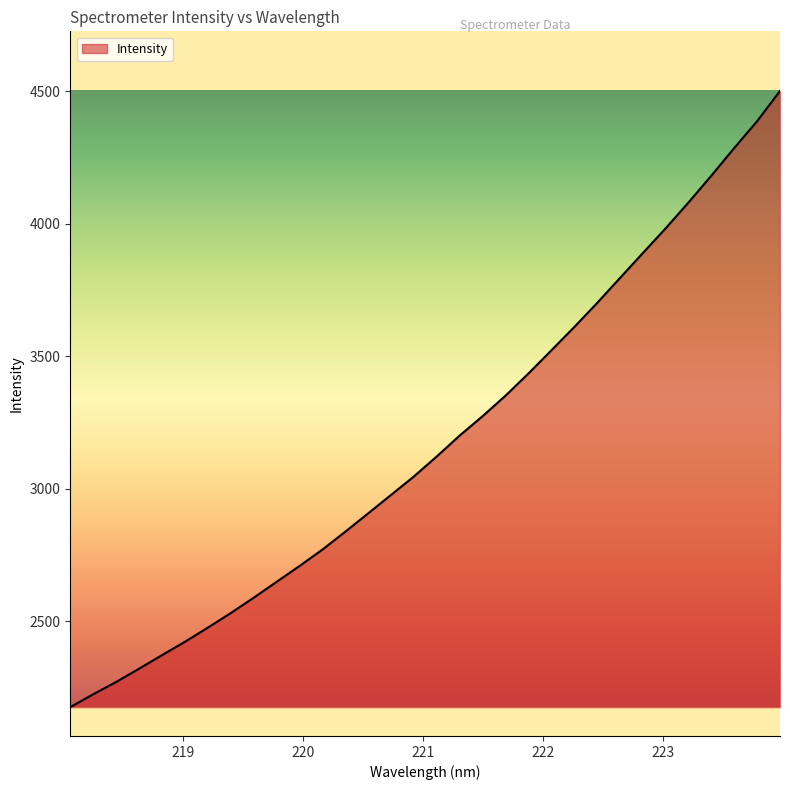

What is the smallest value displayed?

2175.8